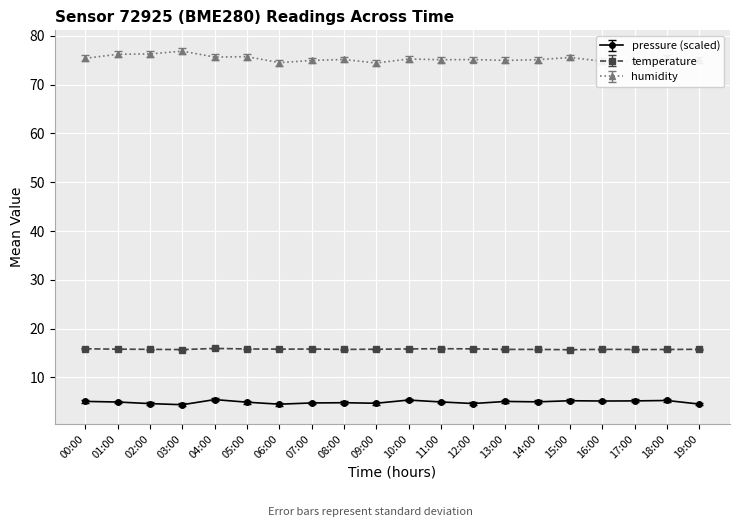

True or false: humidity has a value of 30.0 at 15:00.

False